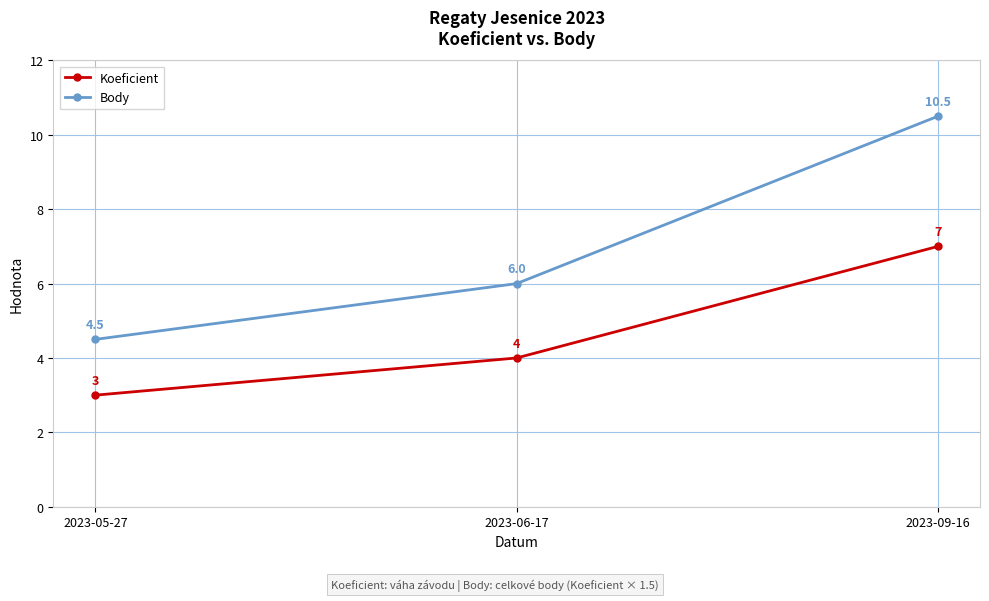

What is the difference between the maximum and minimum values in the Koeficient series?

4.0